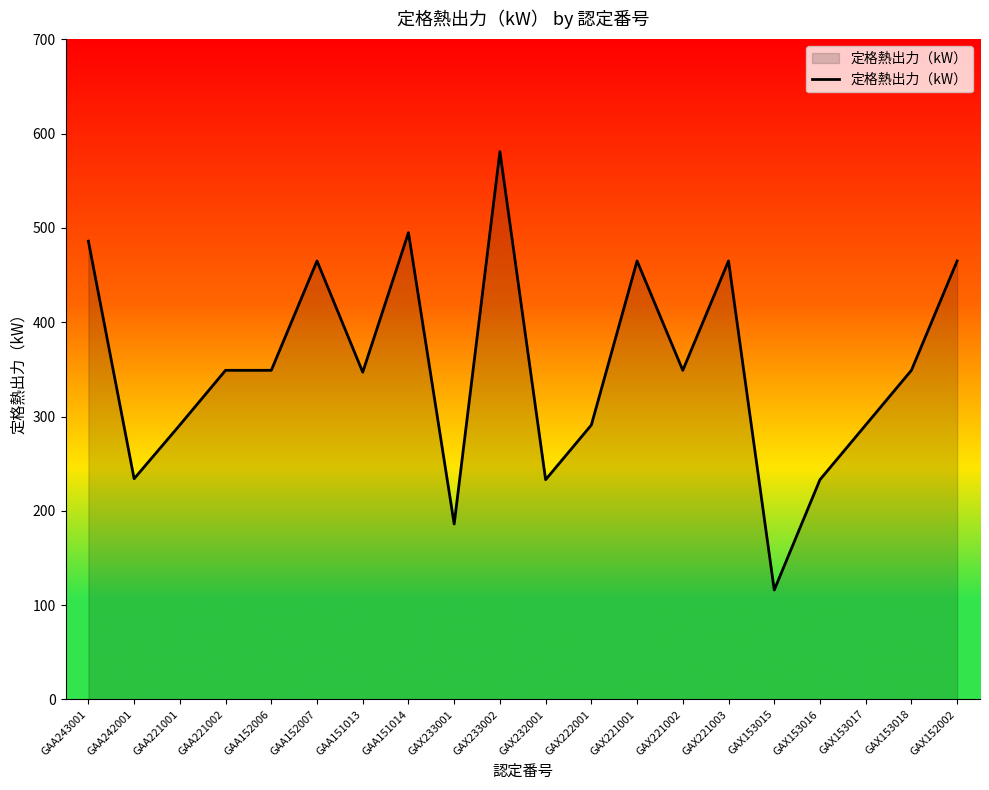

Is it true that the value at GAA152006 is 621?

False